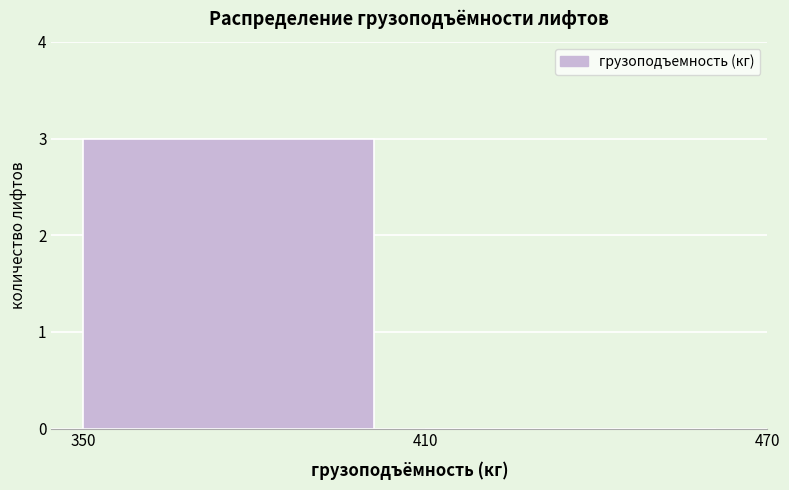

Reading left to right, list every bar in this chart as the range it spans on the x-axis followed by its height. The values are not printed on the chart, so give them approximately, as read against the axis.

350 to 410: 3
410 to 470: 0